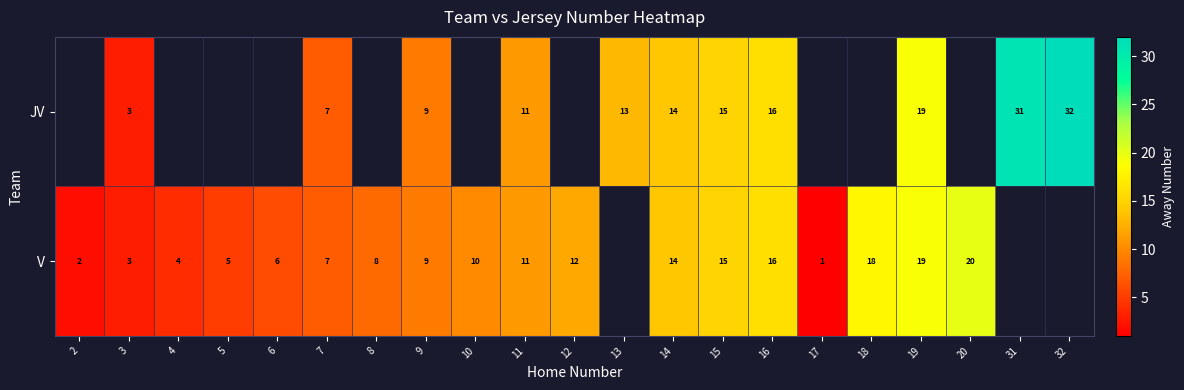

True or false: V has a value of 27 at 18.

False